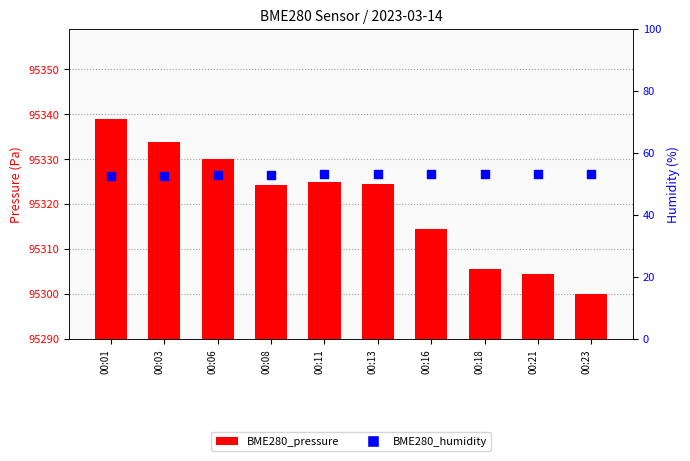

Which series contains the lowest Y value?

BME280_pressure